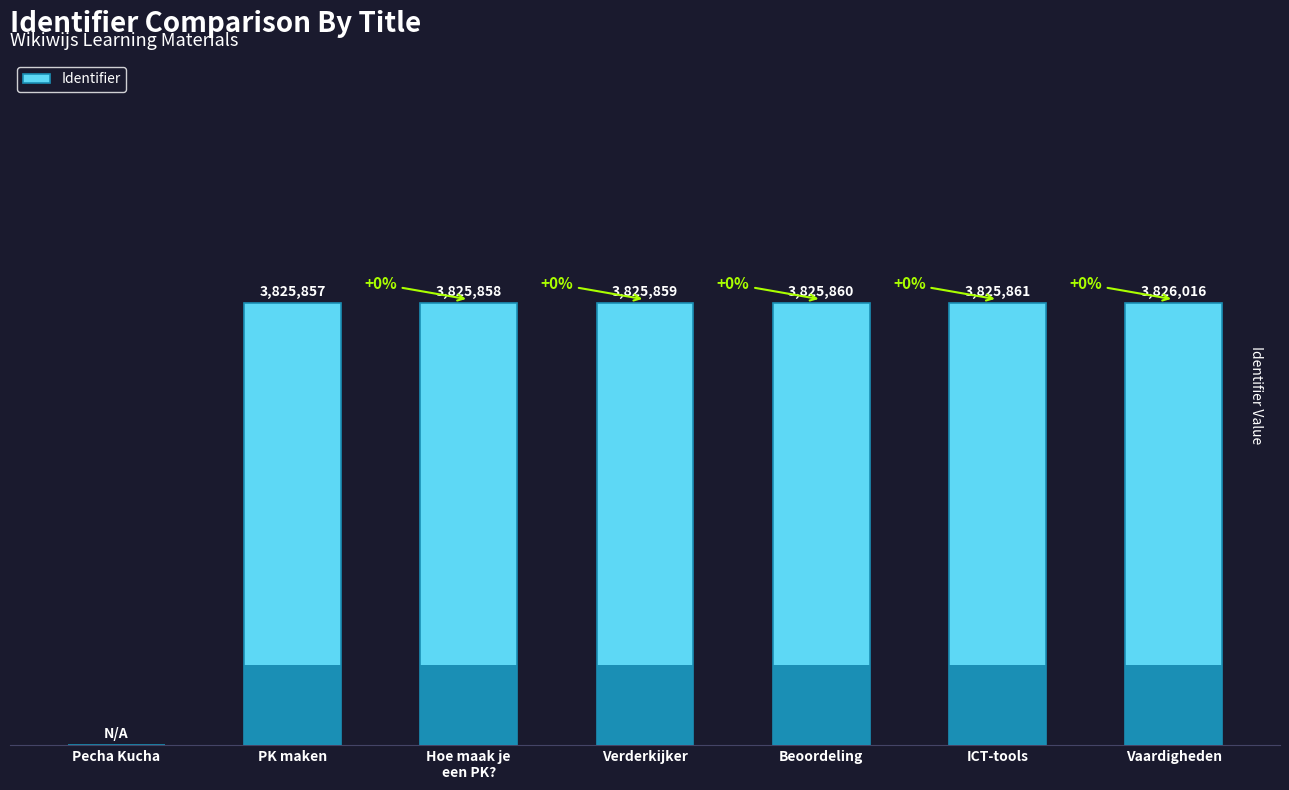

What is the change in value from ICT-tools to Vaardigheden?

+155